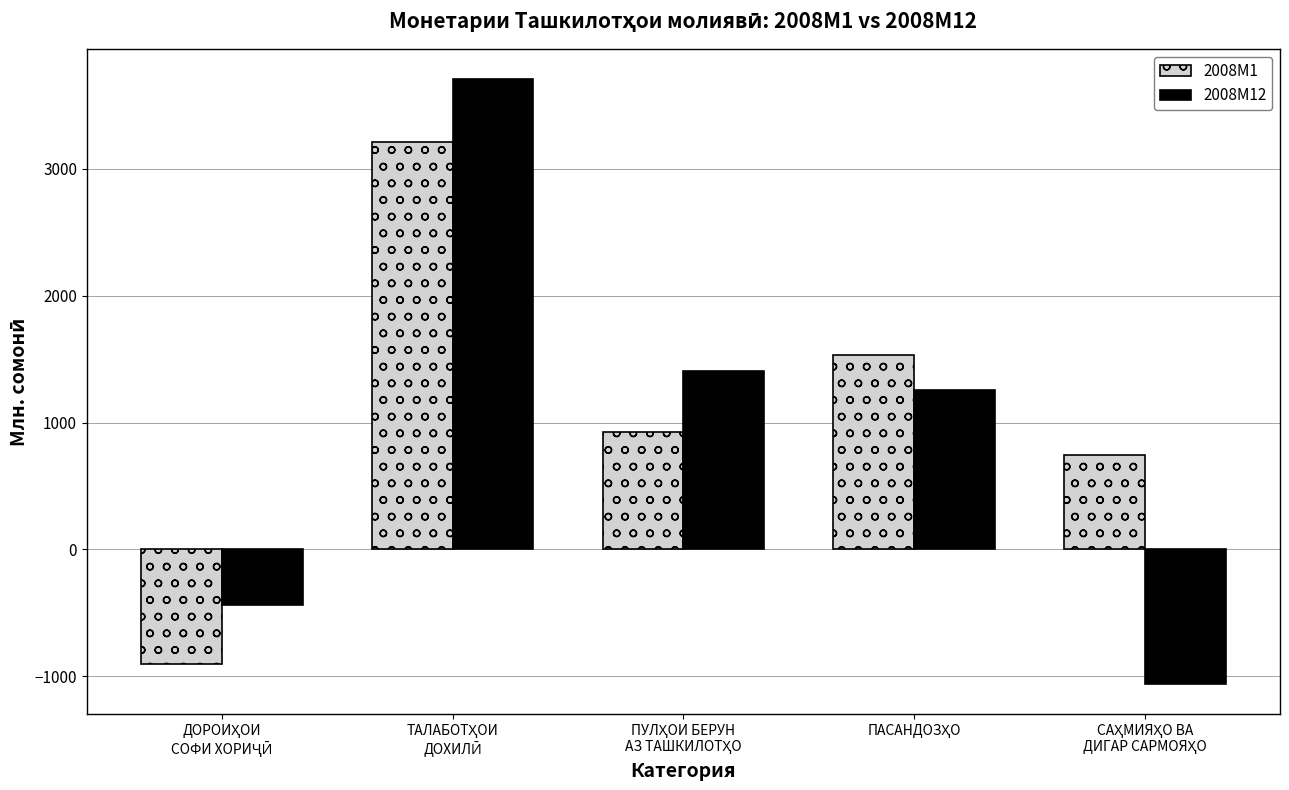

List the series in order of their peak value, highest first.

2008M12, 2008M1